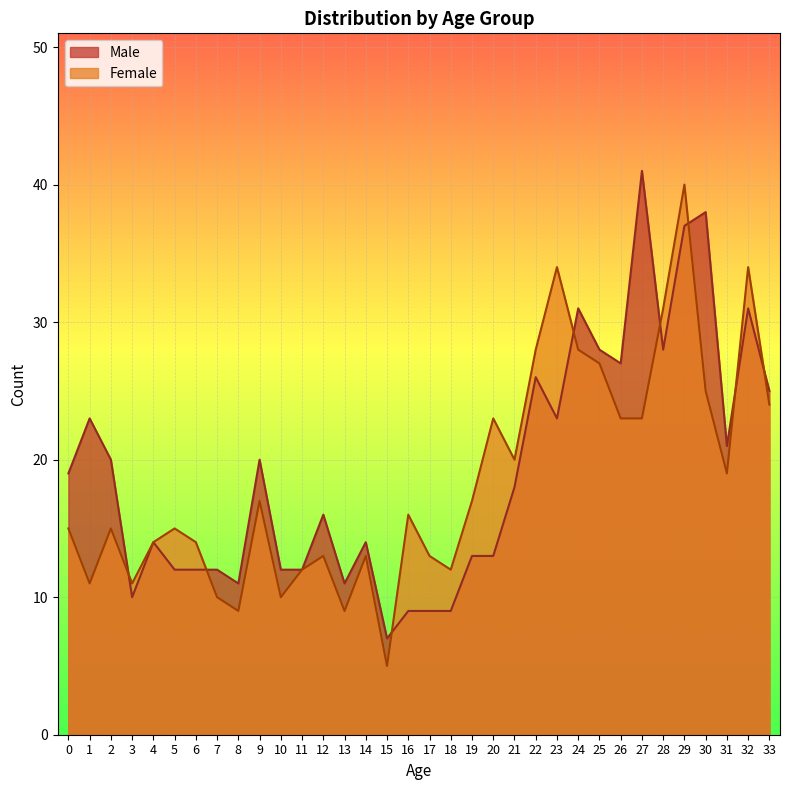

Which series has the largest total across all categories?

Male